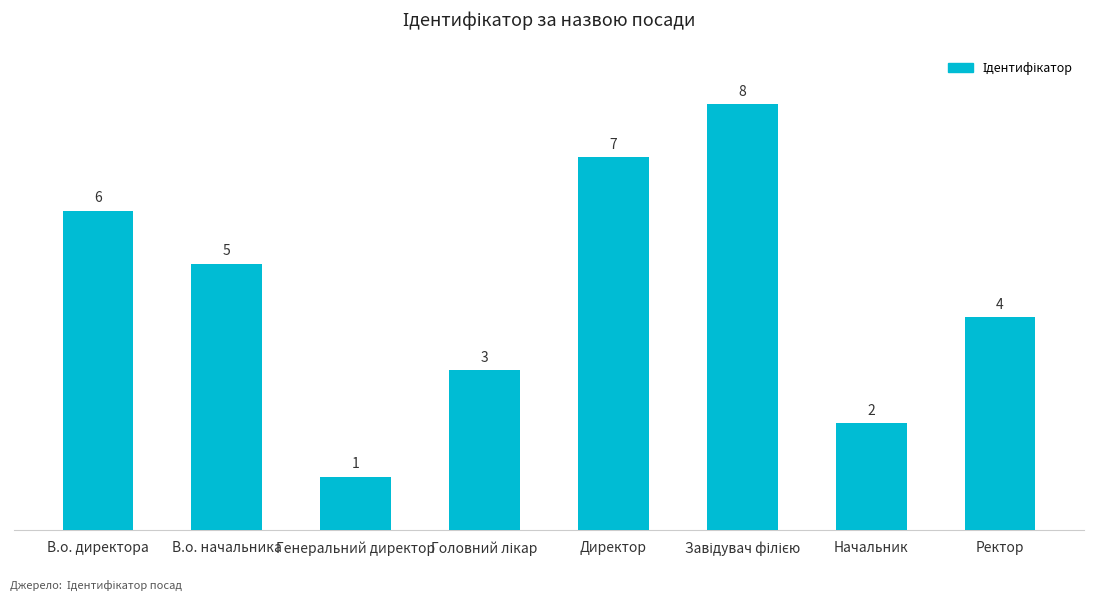

What is the label of the 5th bar from the left?

Директор